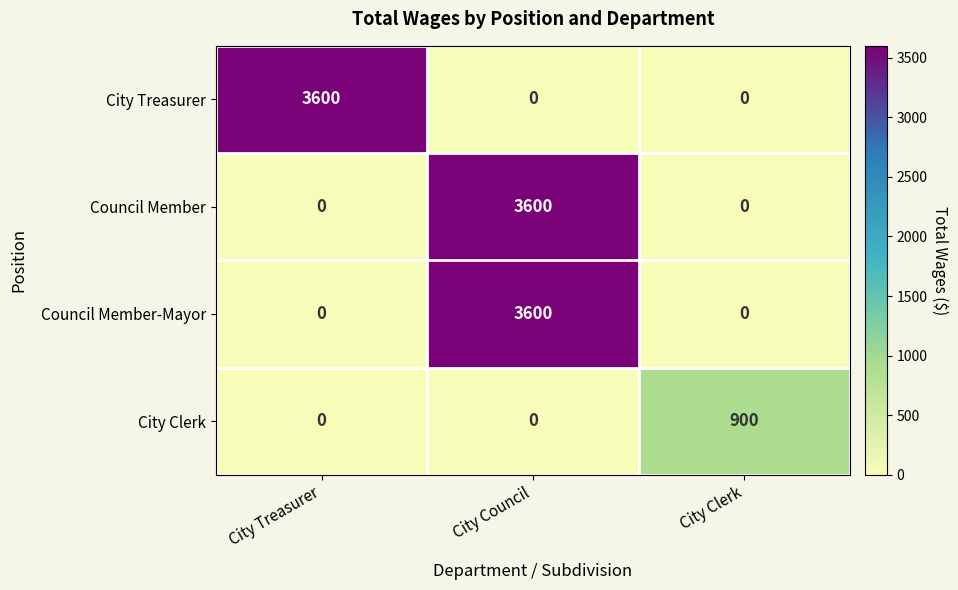

Is it true that Council Member equals -1704 at City Treasurer?

False